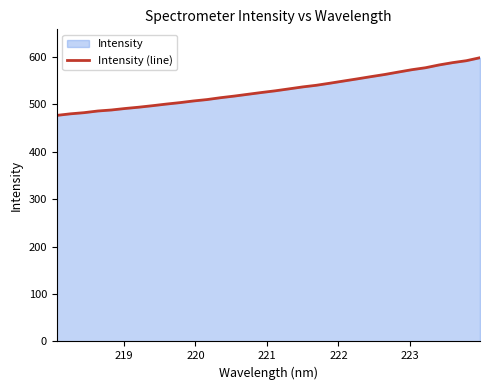

What is the greatest value displayed?

597.7